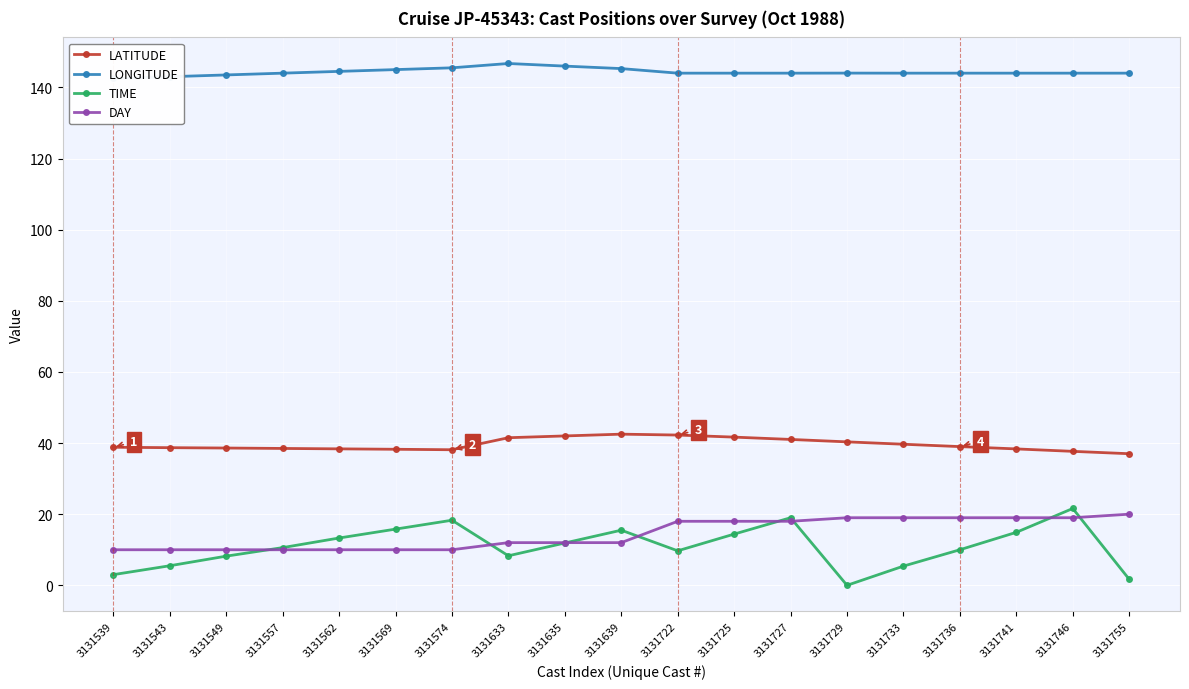

What is the difference between the maximum and minimum values in the LATITUDE series?

5.5